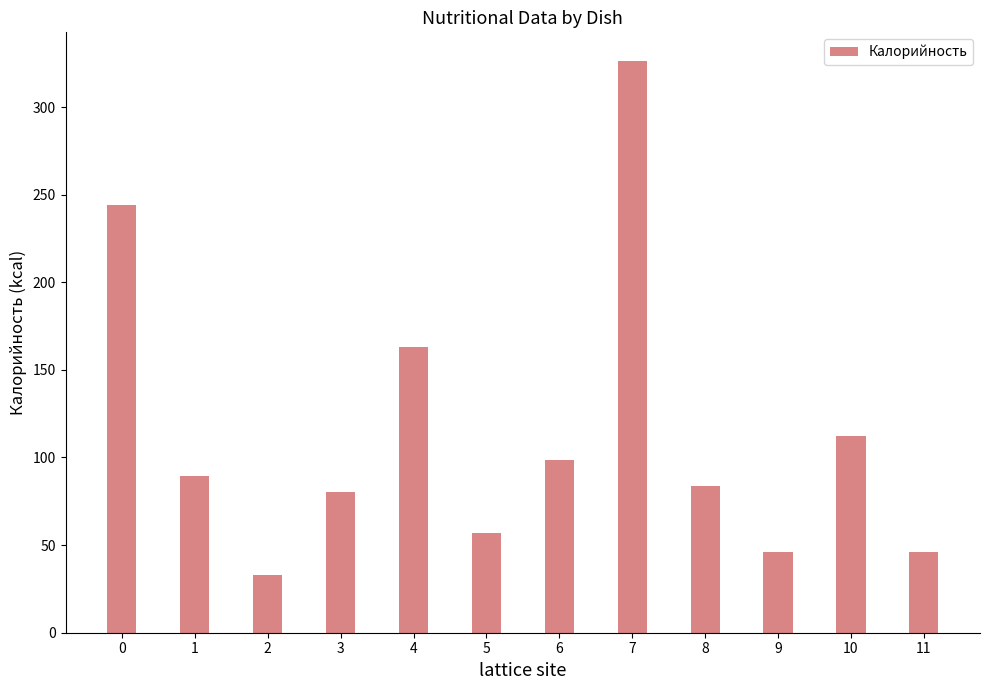

What is the change in value from 4 to 11?

-116.7